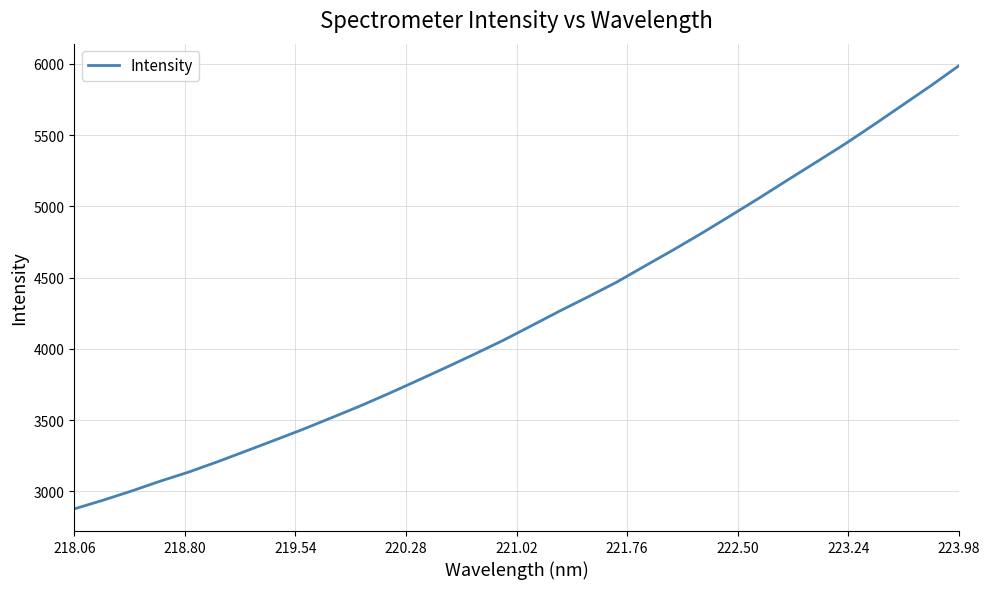

What is the difference between the maximum and minimum values?

3110.8